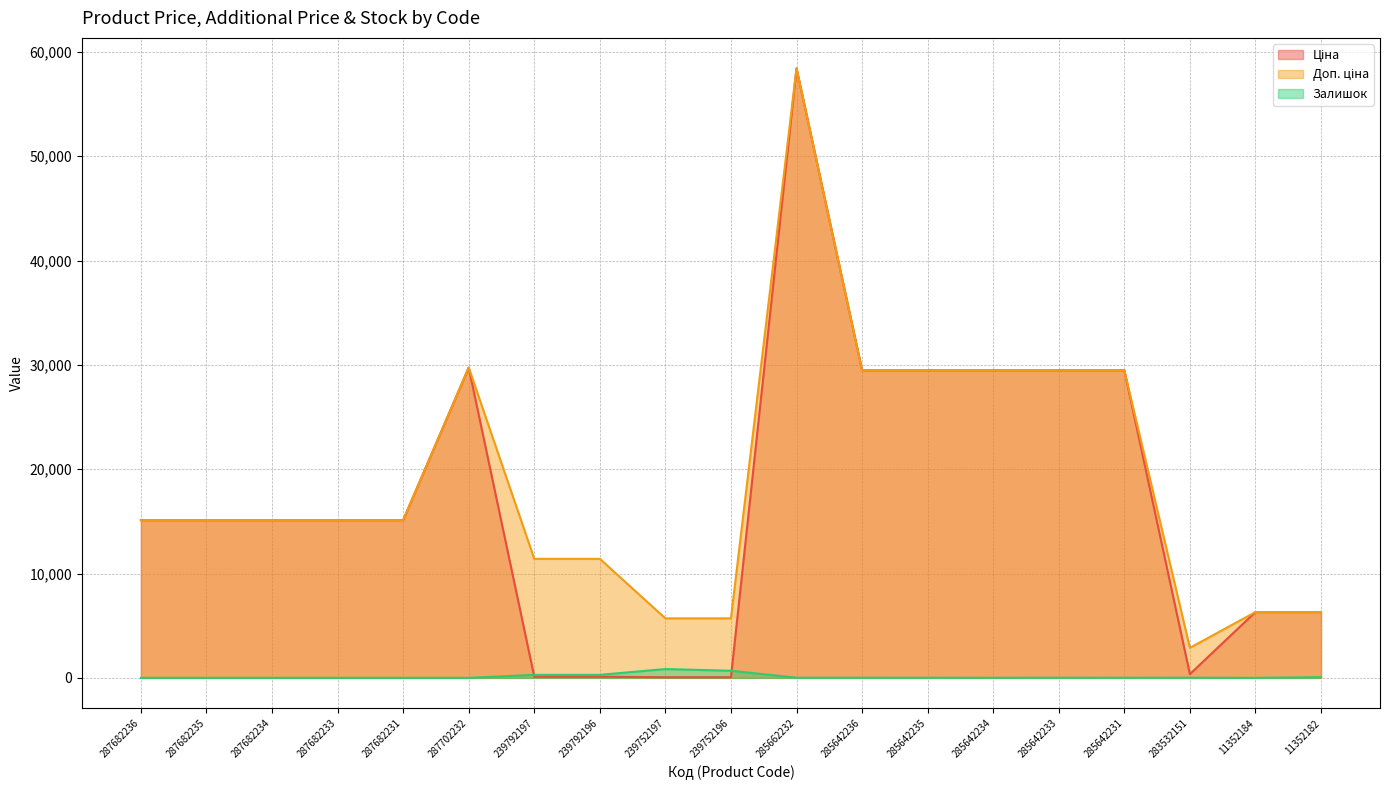

List the series in order of their peak value, highest first.

Ціна, Доп. ціна, Залишок